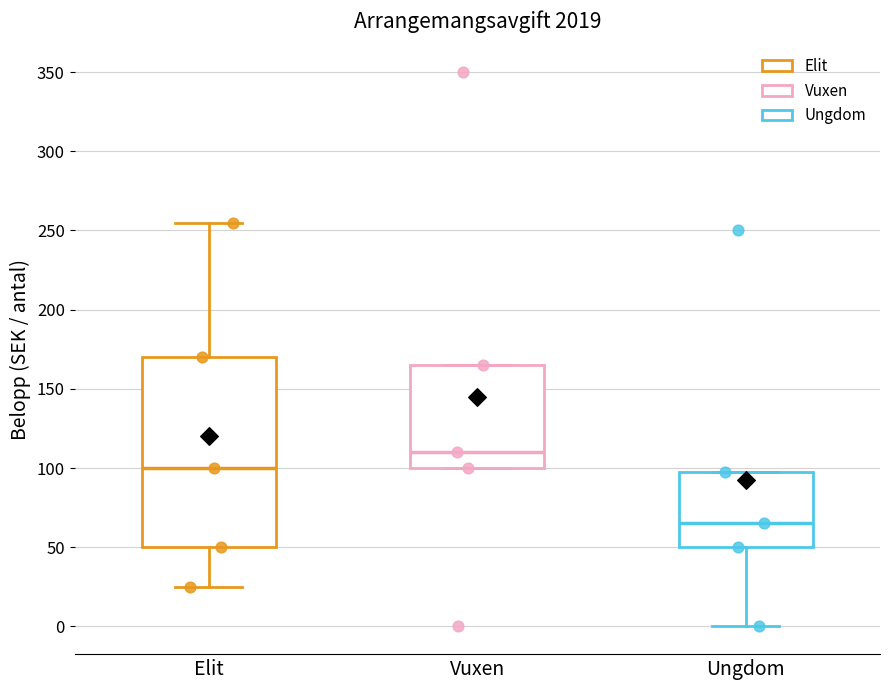

Where is the upper edge of the box for Vuxen on the y-axis? The values are not printed on the chart, so give them approximately, as read against the axis.

165